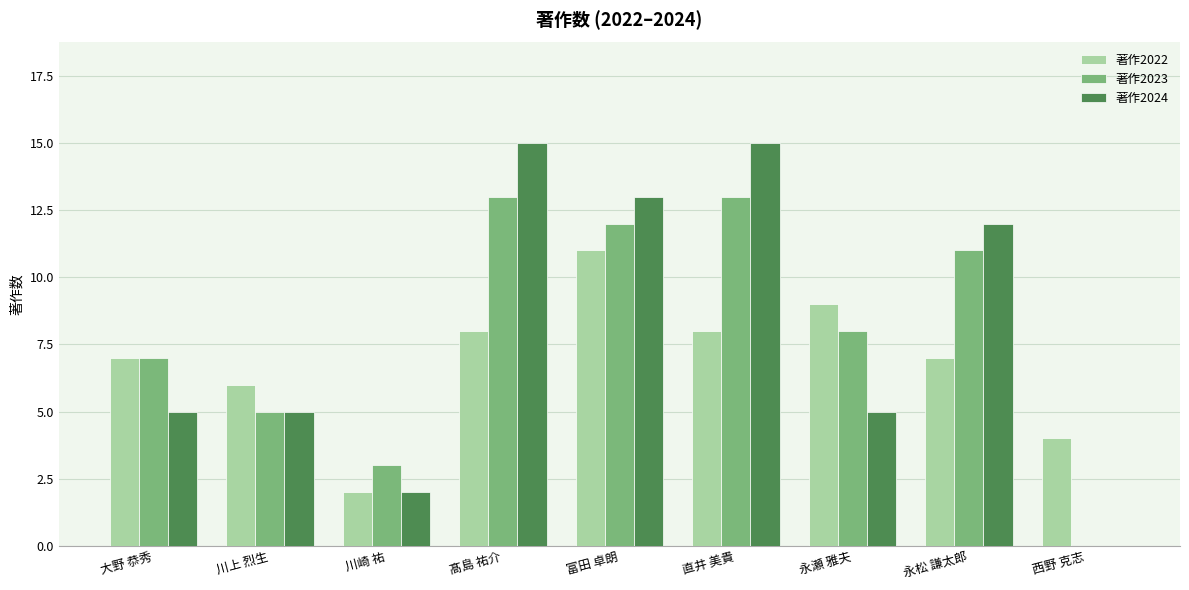

Between 川崎 祐 and 永瀬 雅夫, which series saw the biggest shift?

著作2022